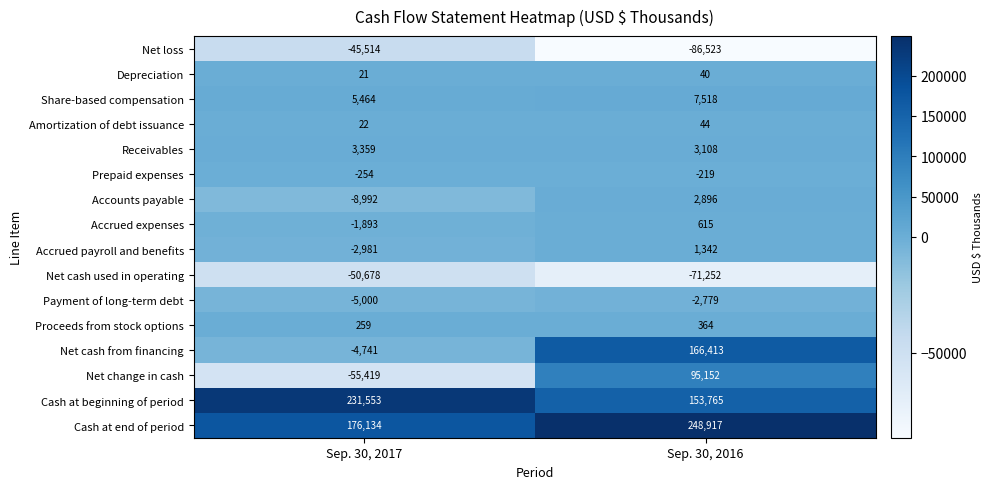

What is the maximum value for Payment of long-term debt?

-2779